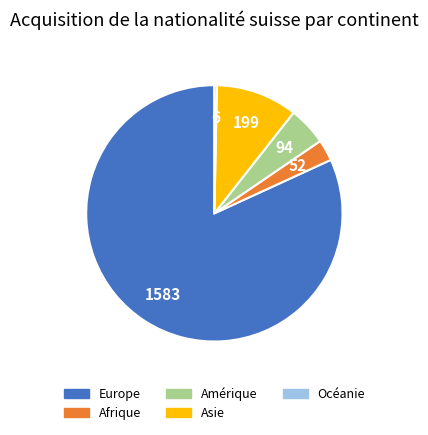

What is the largest slice in the pie chart?

Europe